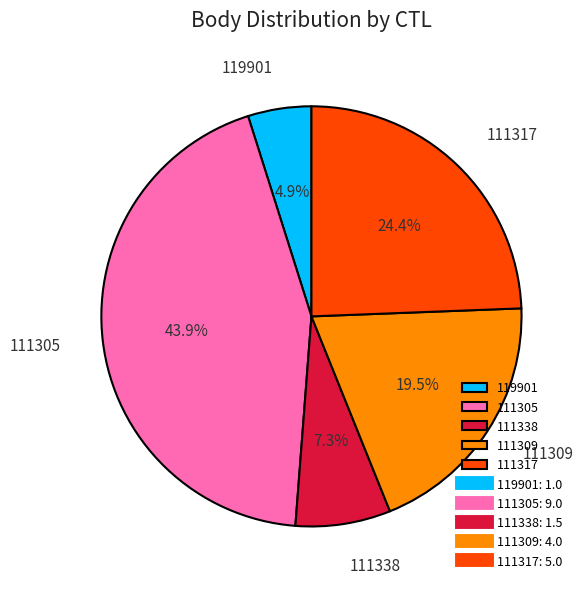

Count the number of slices in the pie.

5